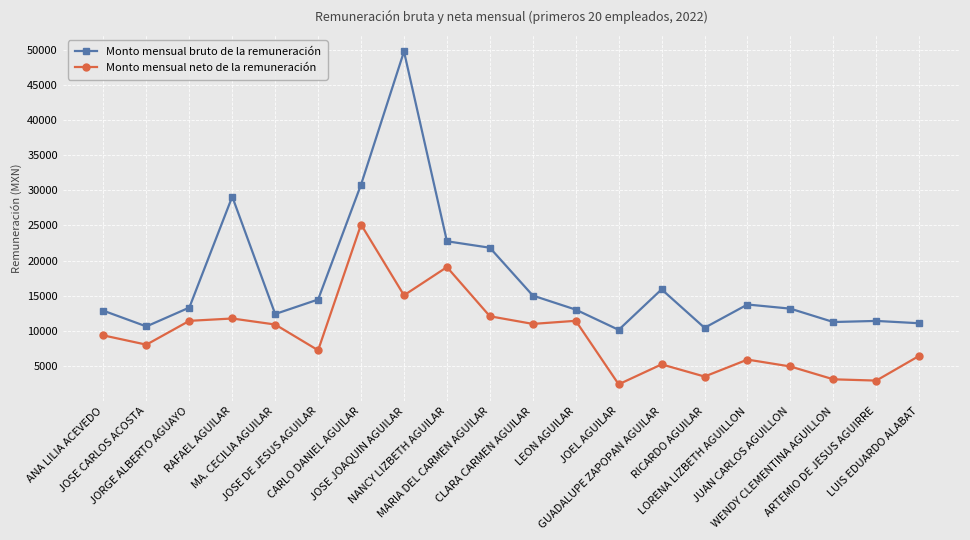

At which label does Monto mensual bruto de la remuneración first exceed 13305?

JORGE ALBERTO AGUAYO